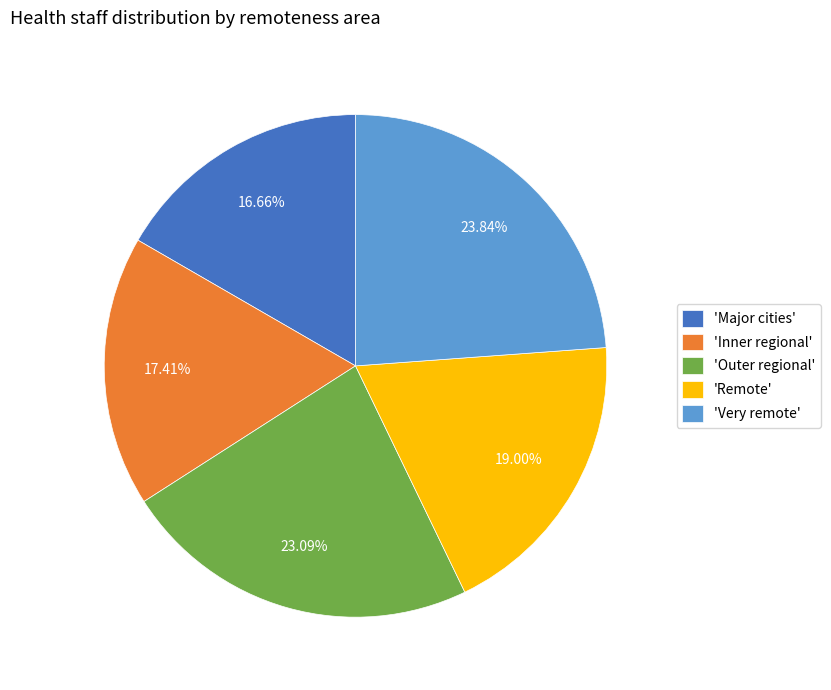

What is the largest slice in the pie chart?

'Very remote'